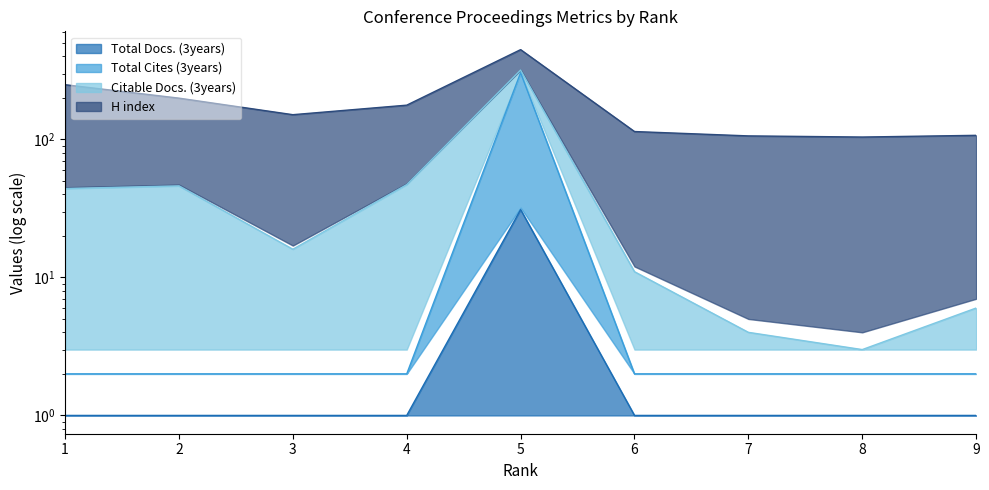

At which label is Total Docs. (3years) closest to 16?

1